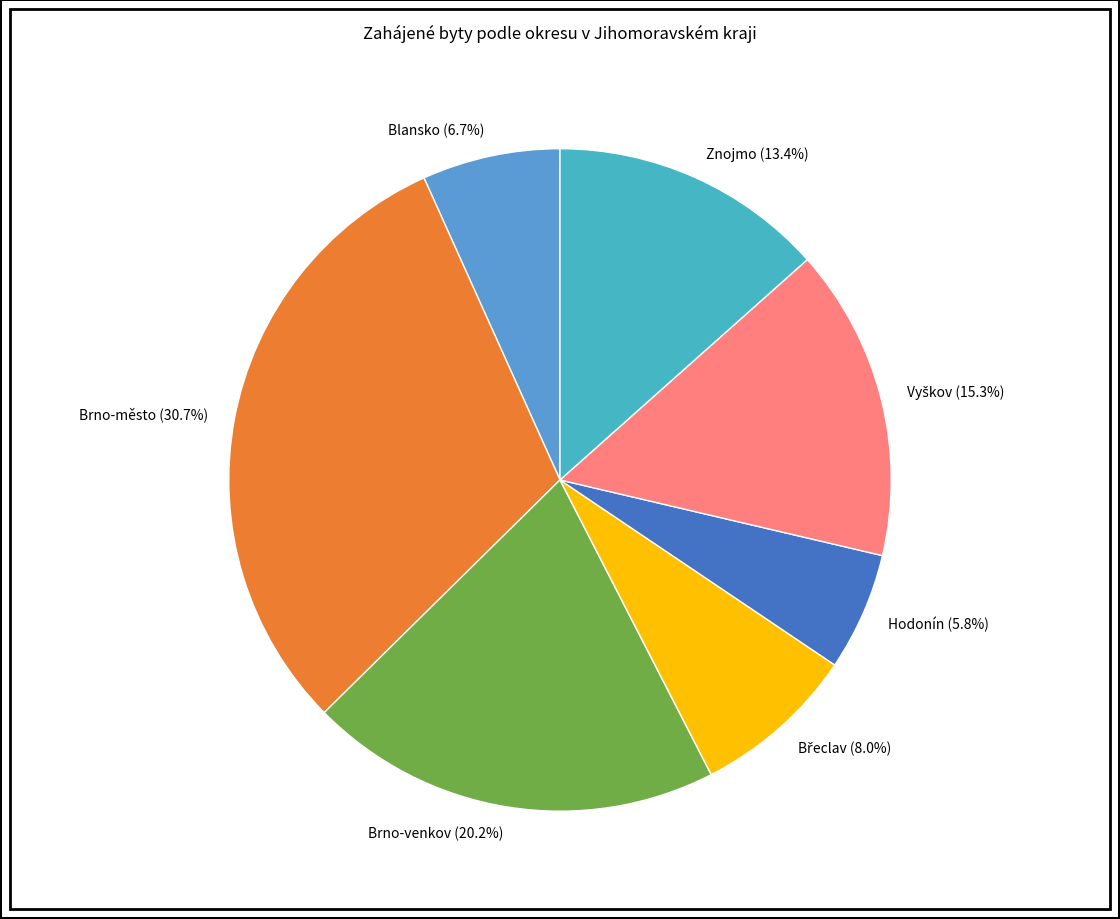

Is there any slice that represents more than half of the pie?

No